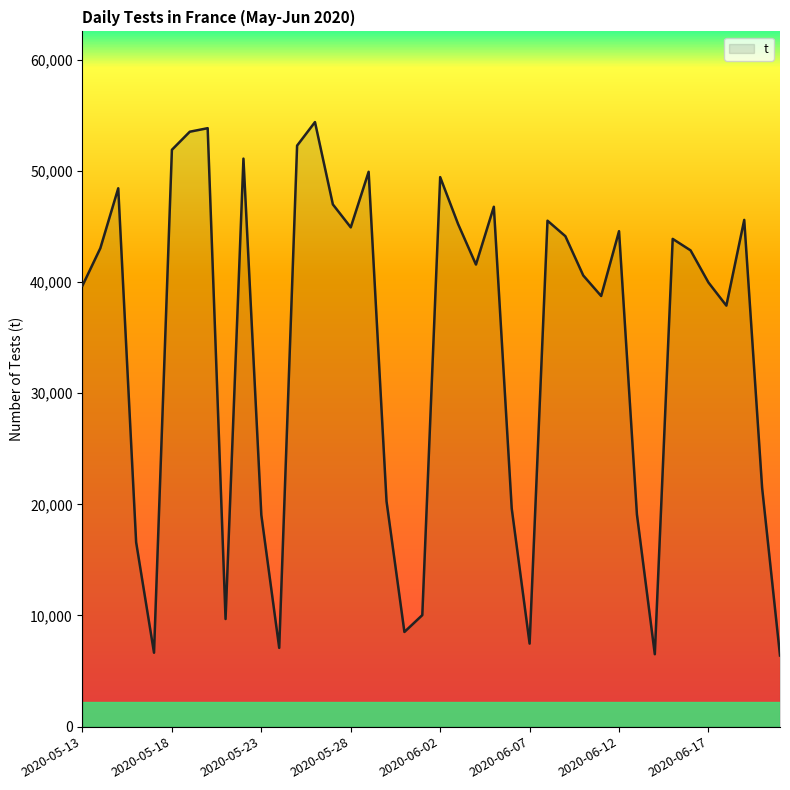

What is the difference between the maximum and minimum values?

47987